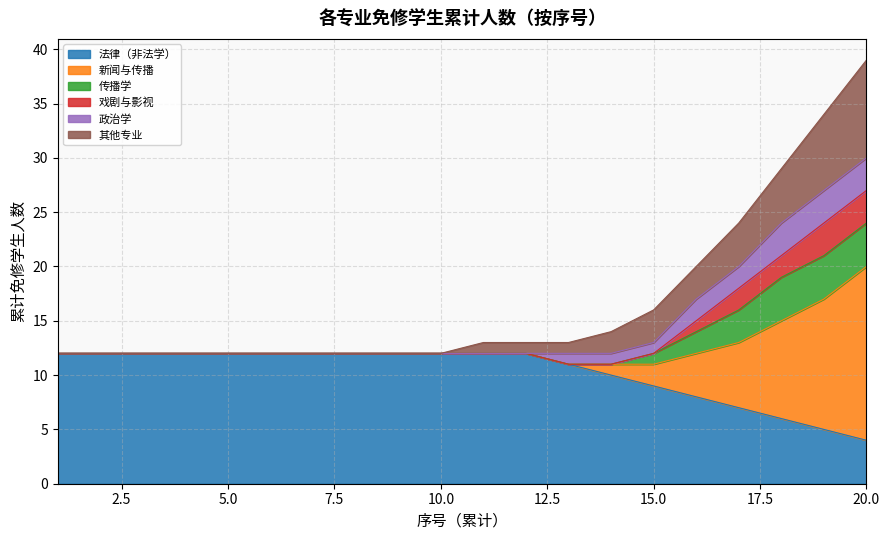

What is the value of the 法律（非法学） point at the 12th from the left?

12